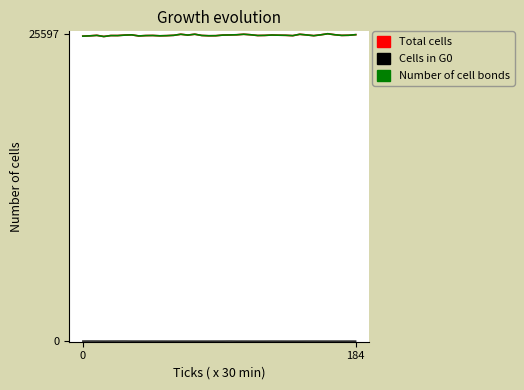

What is the sum of all Number of cell bonds values?

1018934